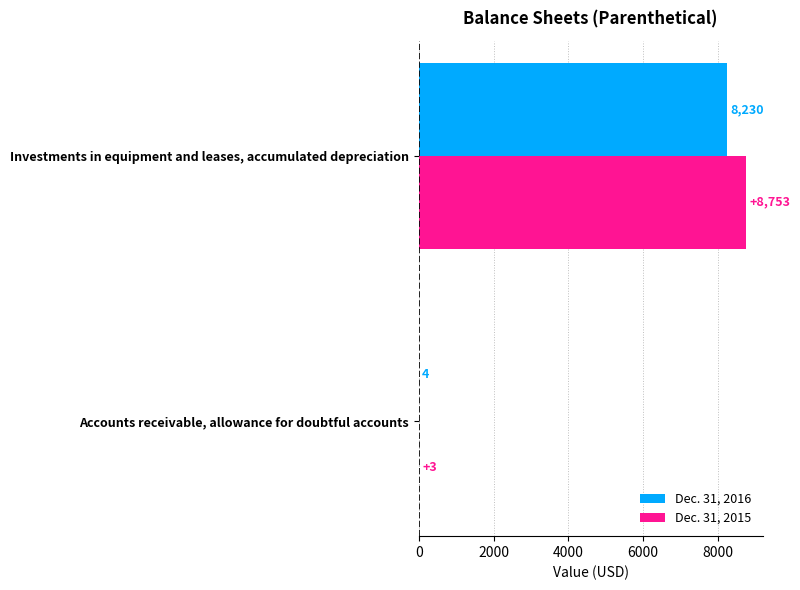

How many data points does each series have?

2